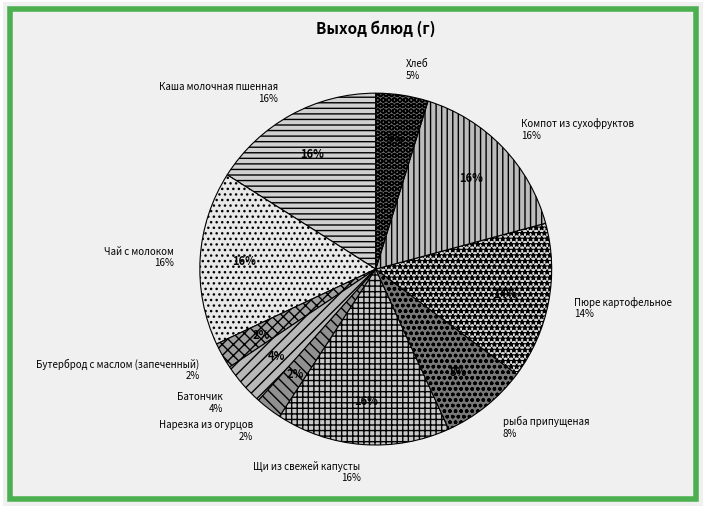

Count the number of slices in the pie.

10